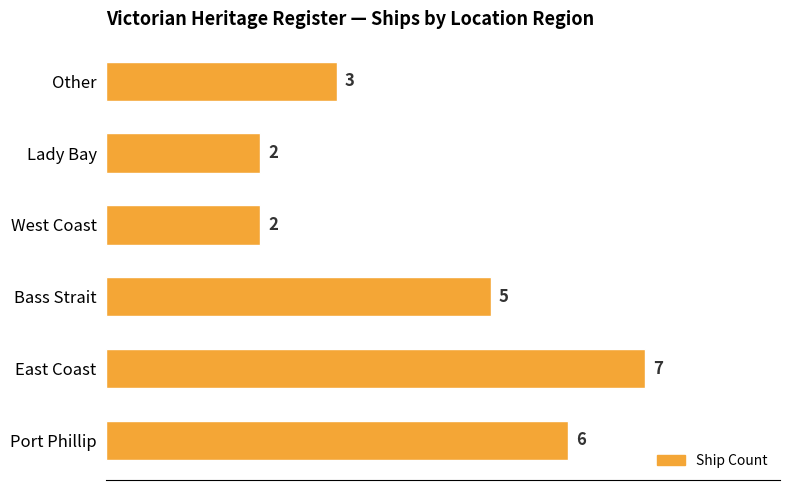

What is the ratio of the value at West Coast to the value at East Coast?

0.3